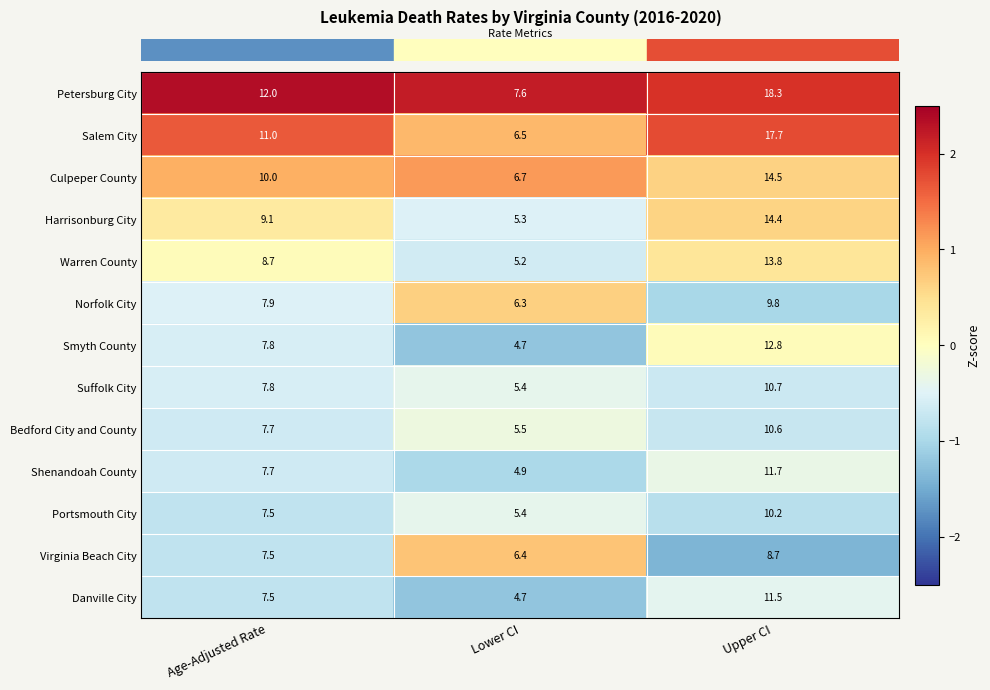

What is the sum of all Warren County values?

27.7